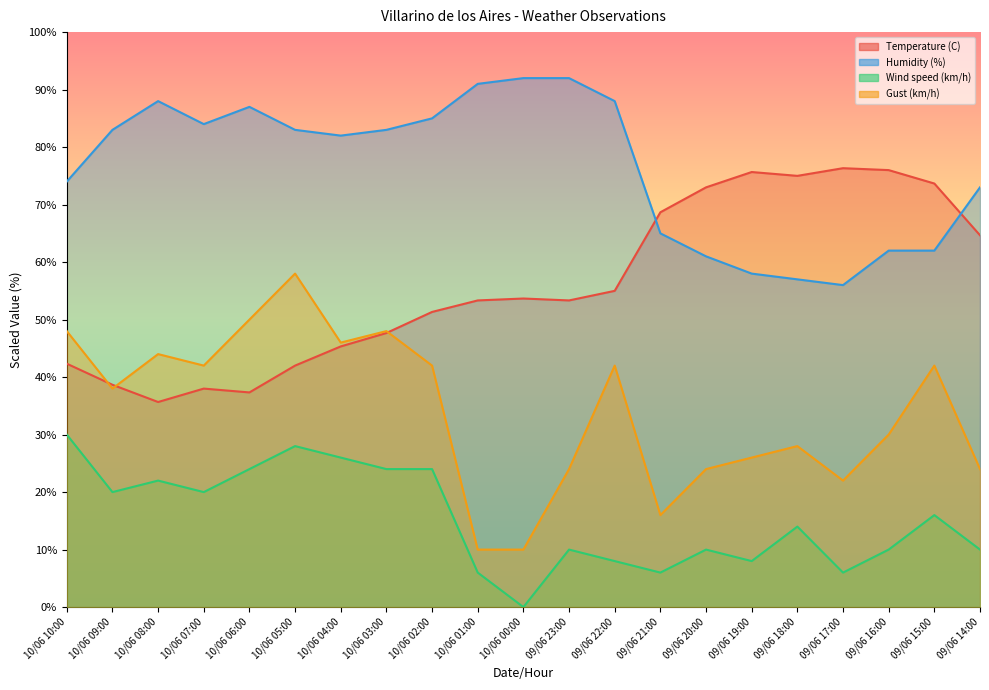

At which category is the sum across all series the highest?

10/06 05:00